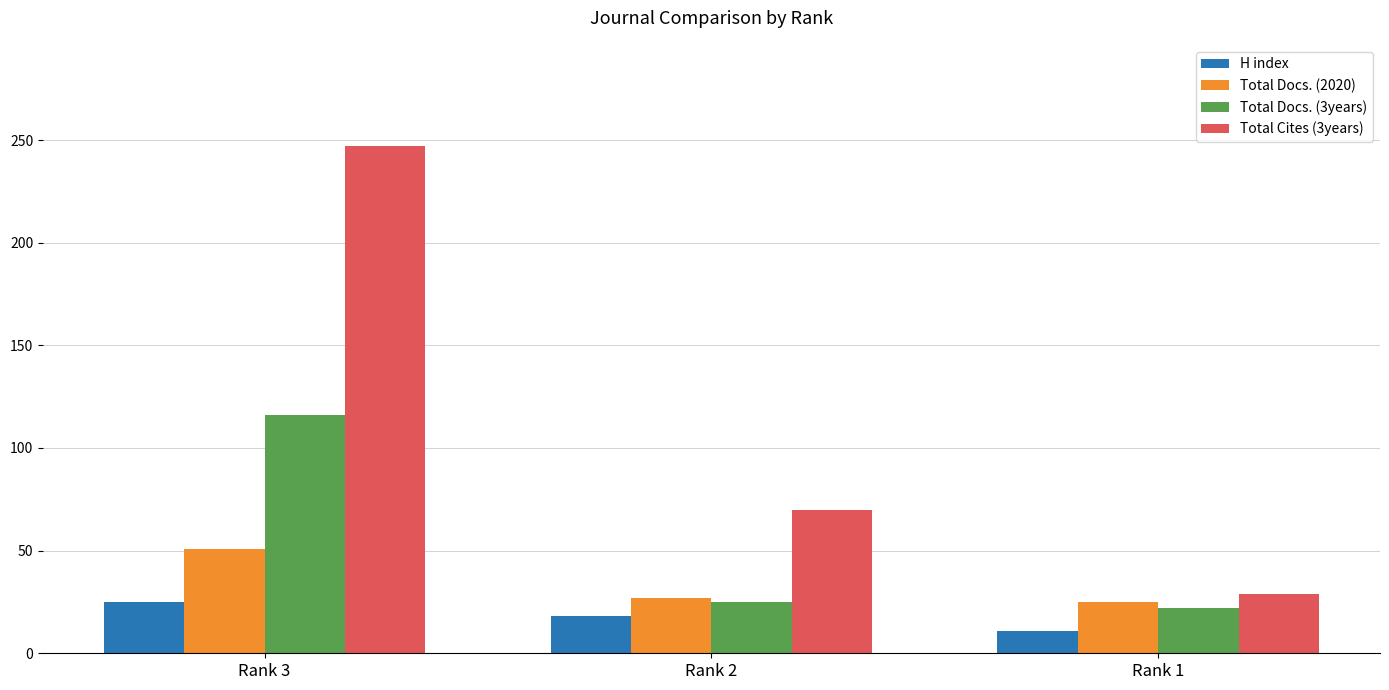

What is the value of the Total Cites (3years) bar at the 3rd from the left?

29